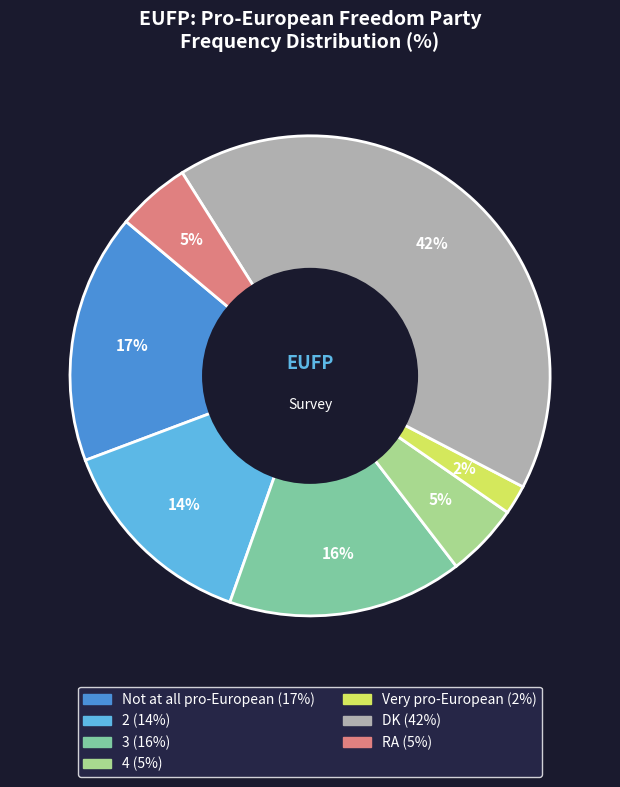

Approximately how many times larger is the value at DK compared to 2?

3.0